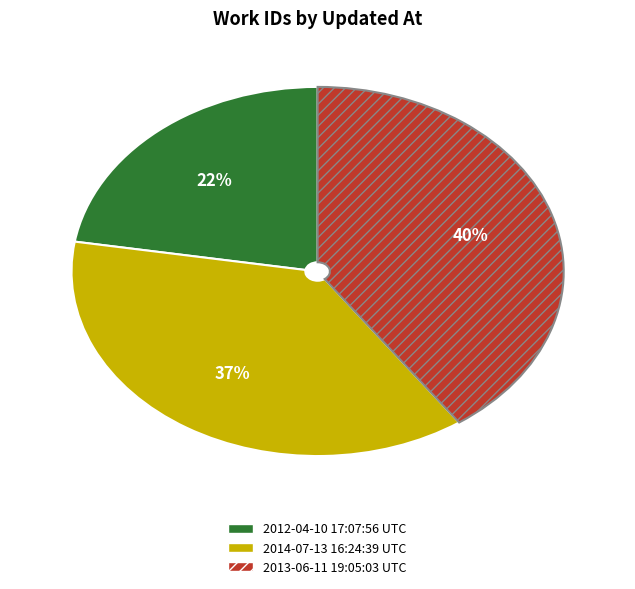

Between 2014-07-13 16:24:39 UTC and 2012-04-10 17:07:56 UTC, which is larger?

2014-07-13 16:24:39 UTC